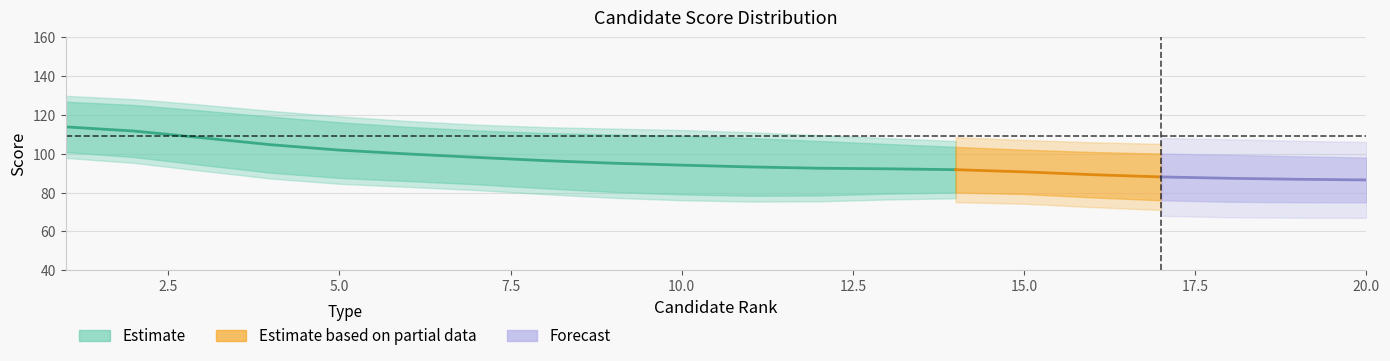

Which has a higher value, 7 or 14?

7